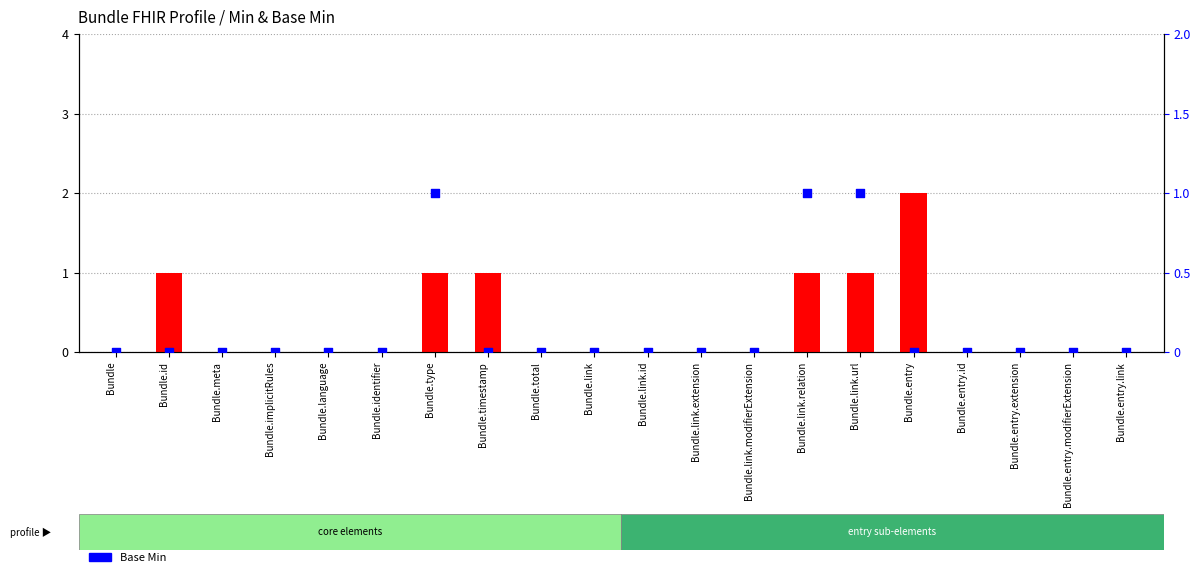

Is the value of Min at Bundle.timestamp greater than the value of Base Min at Bundle.entry.link?

Yes